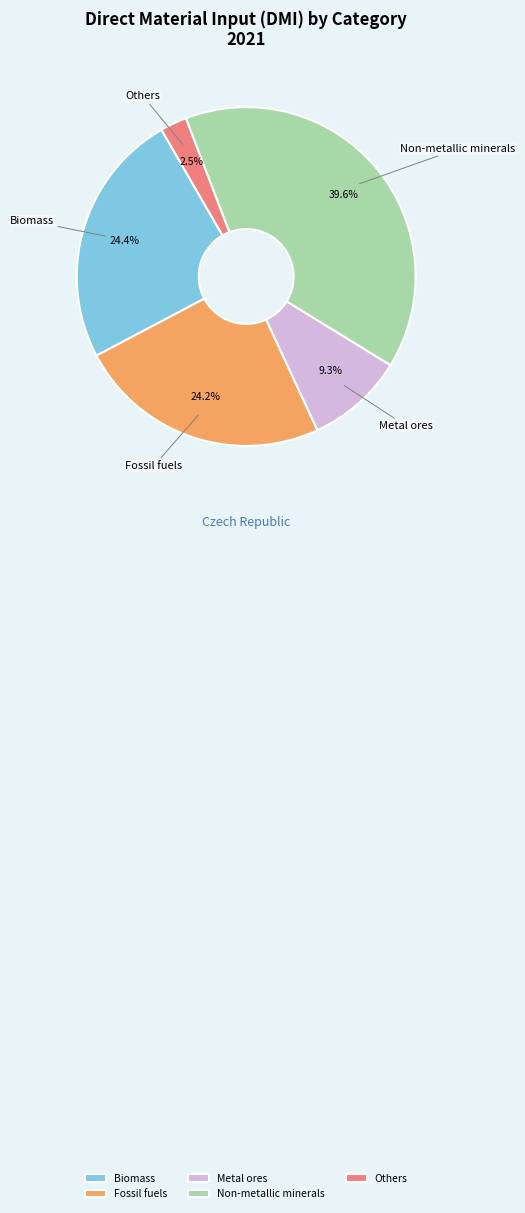

How much of the chart is everything except Metal ores?

90.7%